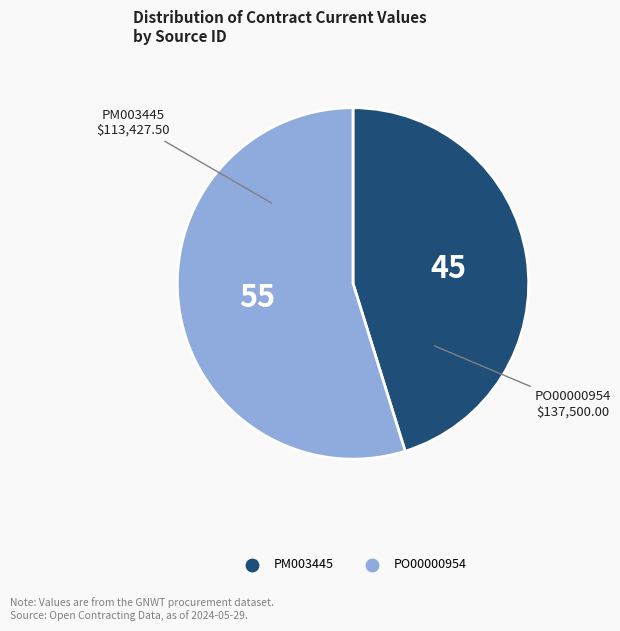

Does PM003445 represent more than half of the total?

No